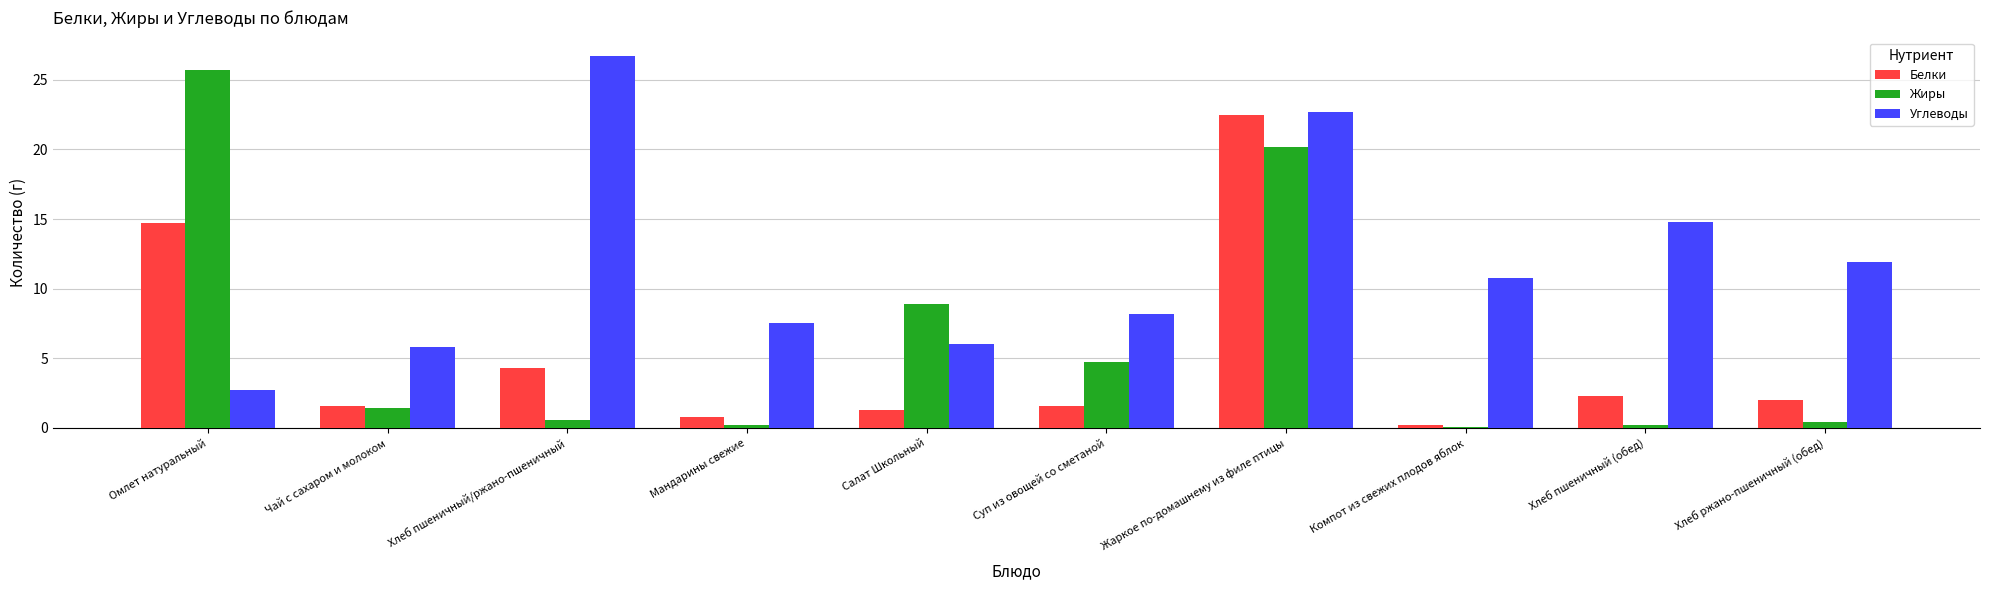

Are the bars grouped side by side (vs. stacked)?

Yes